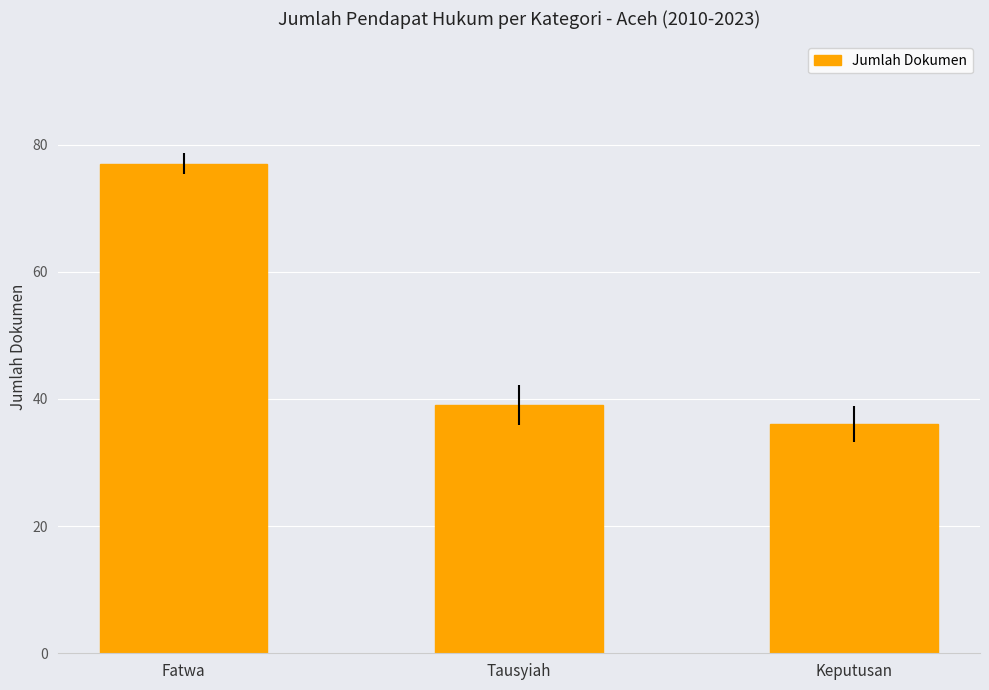

Reading left to right, extract all data points from this chart.

Fatwa=77	Tausyiah=39	Keputusan=36